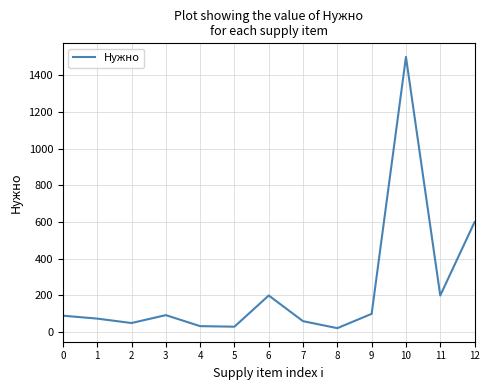

What is the approximate value at 6?

200